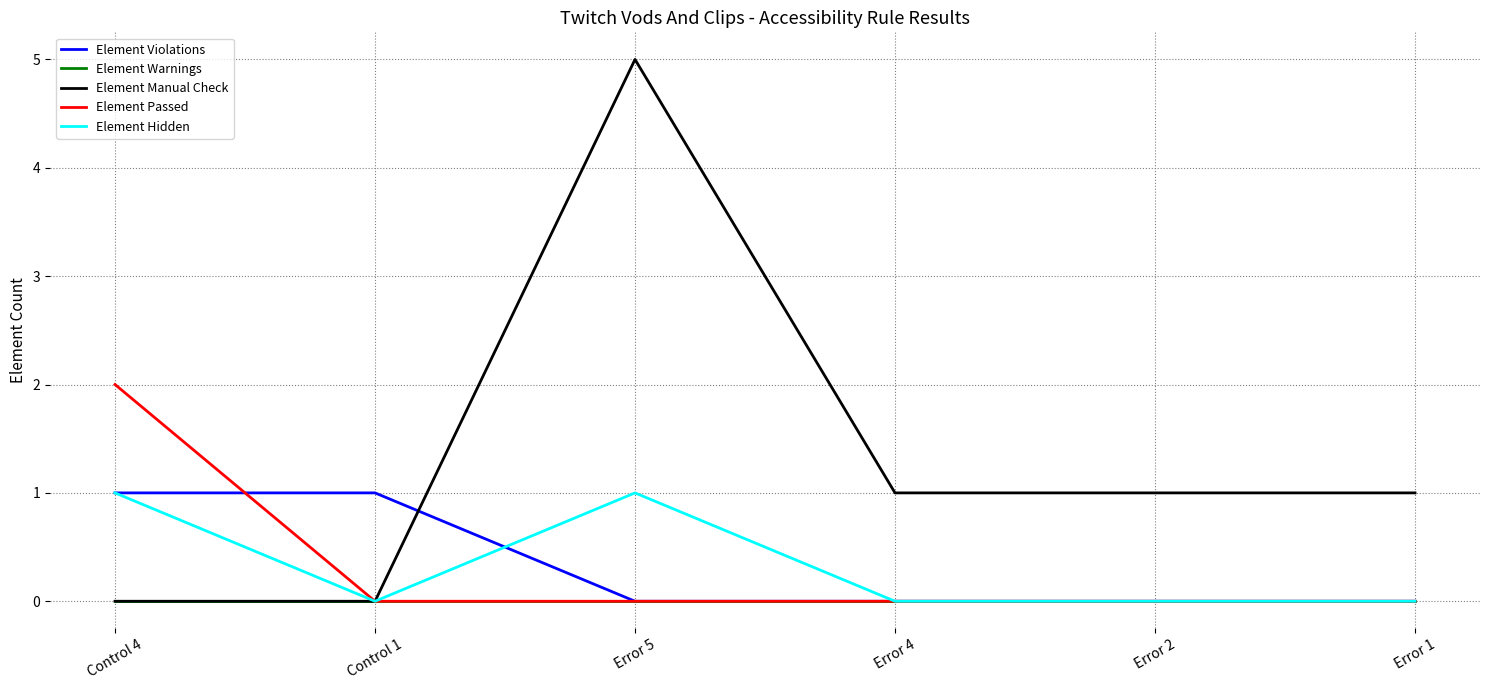

Which series has the largest total across all categories?

Element Manual Check